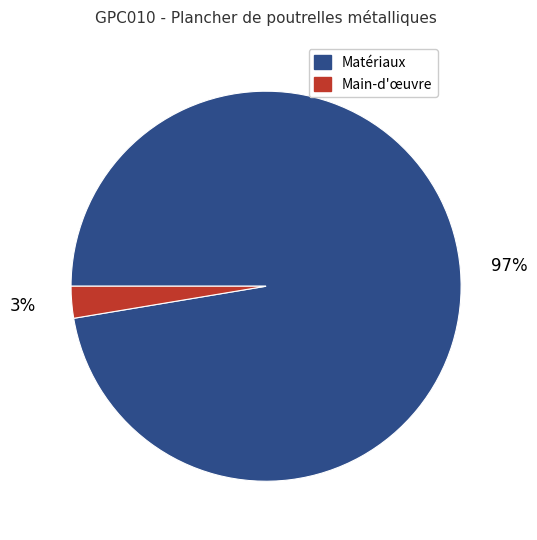

Does any single category account for the majority?

Yes